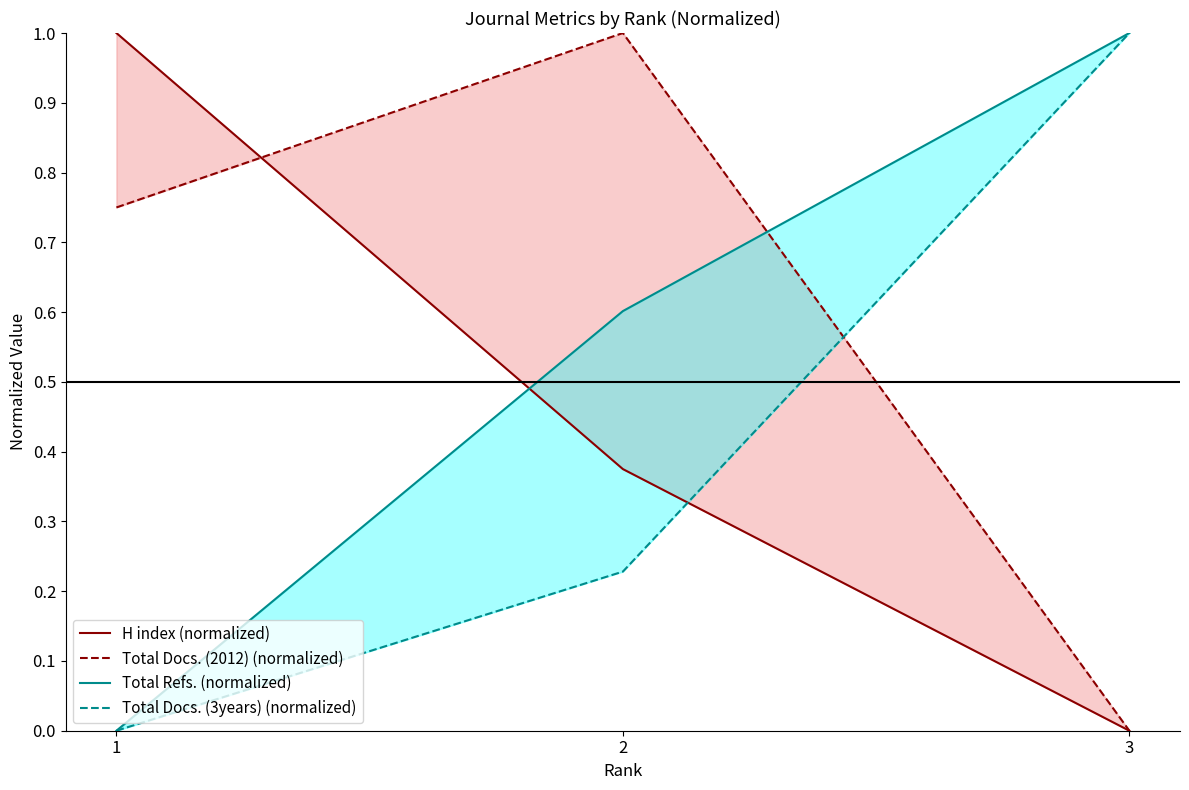

Reading right to left, list all the values displayed in this chart.

H index (normalized): 3=0.0	2=0.4	1=1.0
Total Docs. (2012) (normalized): 3=0.0	2=1.0	1=0.8
Total Refs. (normalized): 3=1.0	2=0.6	1=0.0
Total Docs. (3years) (normalized): 3=1.0	2=0.2	1=0.0